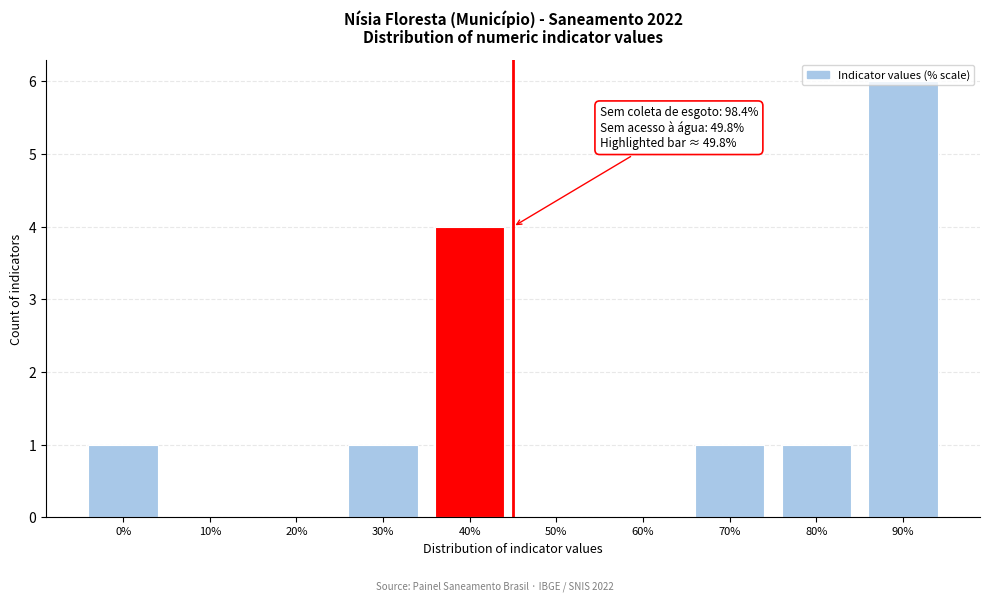

At which category does the chart reach its peak across all series?

90%